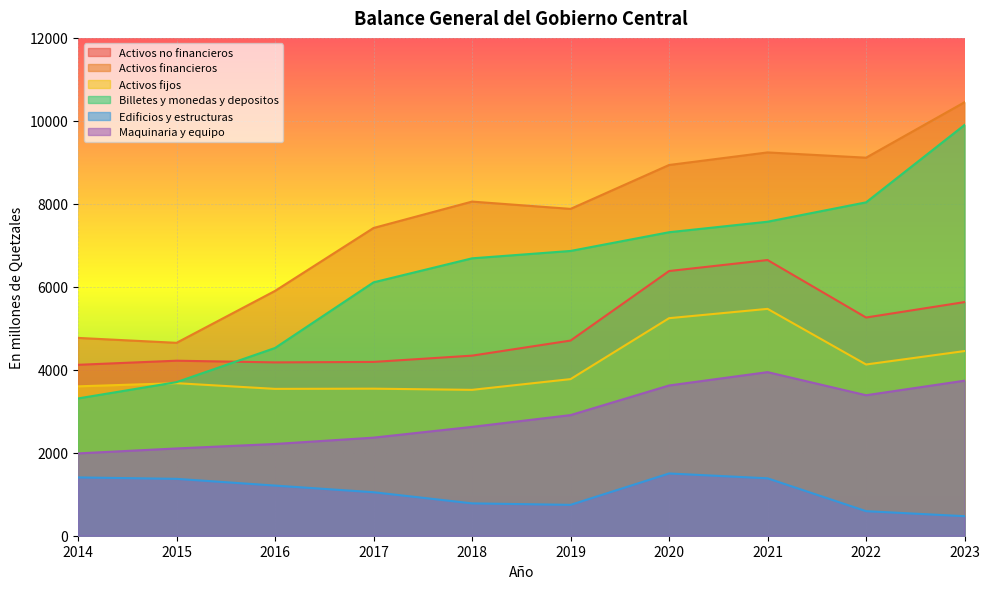

Reading left to right, extract all data points from this chart.

Activos no financieros: 4119.6	4218.6	4178.1	4189.4	4340.8	4704.2	6380.0	6645.3	5259.6	5632.0
Activos financieros: 4768.3	4649.7	5901.4	7417.9	8054.1	7878.3	8936.4	9239.4	9112.6	10449.5
Activos fijos: 3601.2	3677.1	3539.9	3544.7	3516.2	3775.0	5243.6	5468.3	4127.5	4451.2
Billetes y monedas y depositos: 3309.1	3702.1	4525.3	6107.5	6686.5	6864.3	7315.4	7568.9	8035.9	9901.9
Edificios y estructuras: 1405.6	1370.9	1208.6	1048.4	780.0	744.0	1500.5	1383.9	592.0	470.8
Maquinaria y equipo: 1984.4	2103.7	2211.5	2364.2	2623.7	2907.6	3621.7	3943.4	3386.6	3737.3